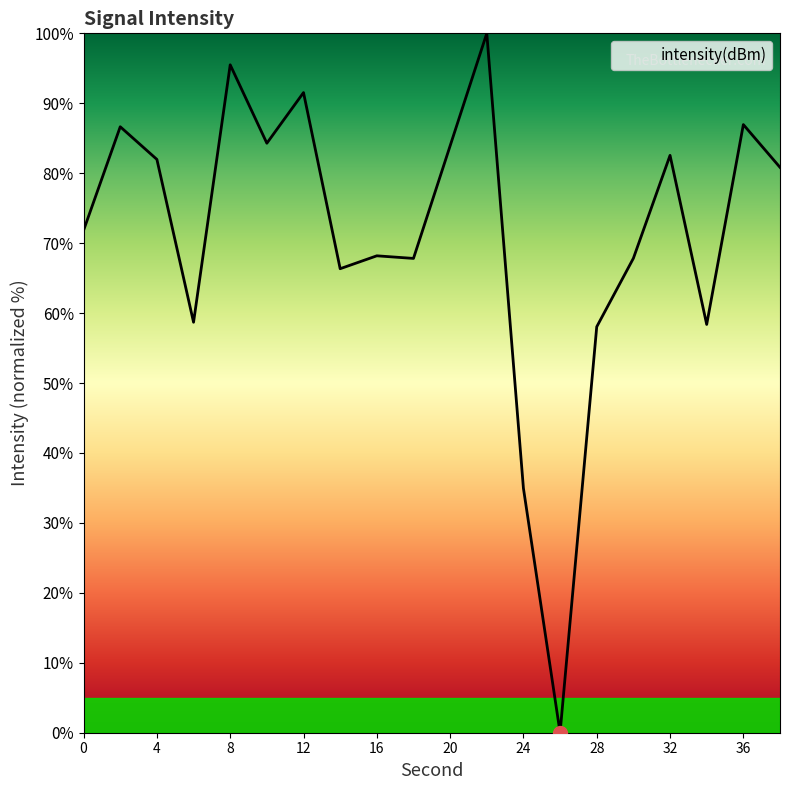

What is the difference between the maximum and minimum values?

100.0